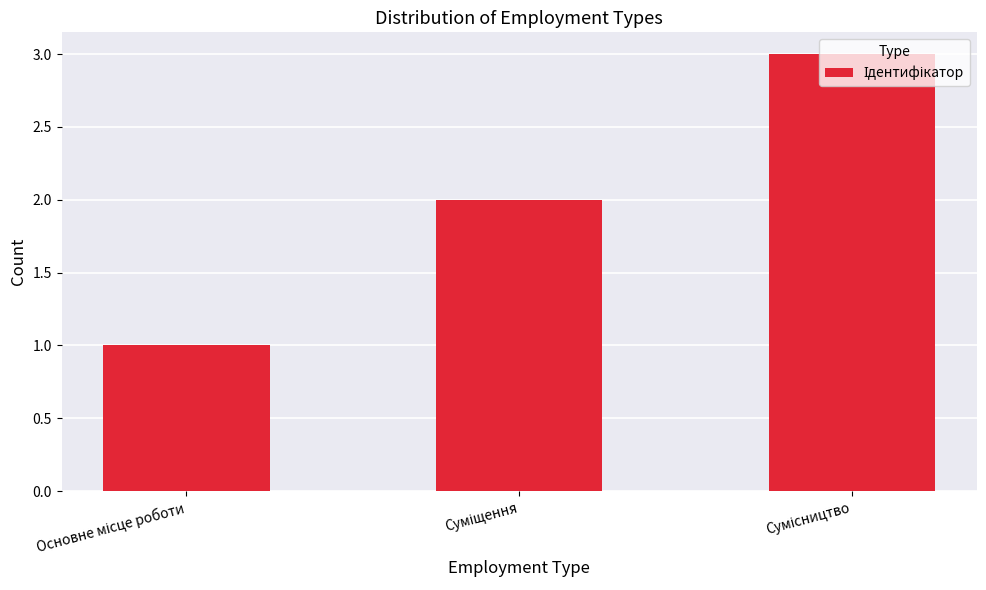

What is the sum of all values?

6